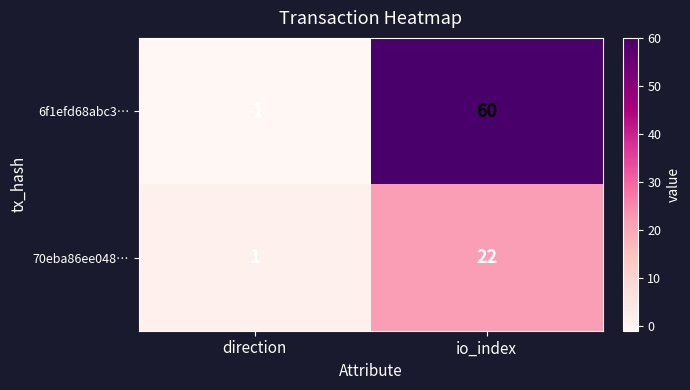

Which series has the largest total across all categories?

6f1efd68abc3…